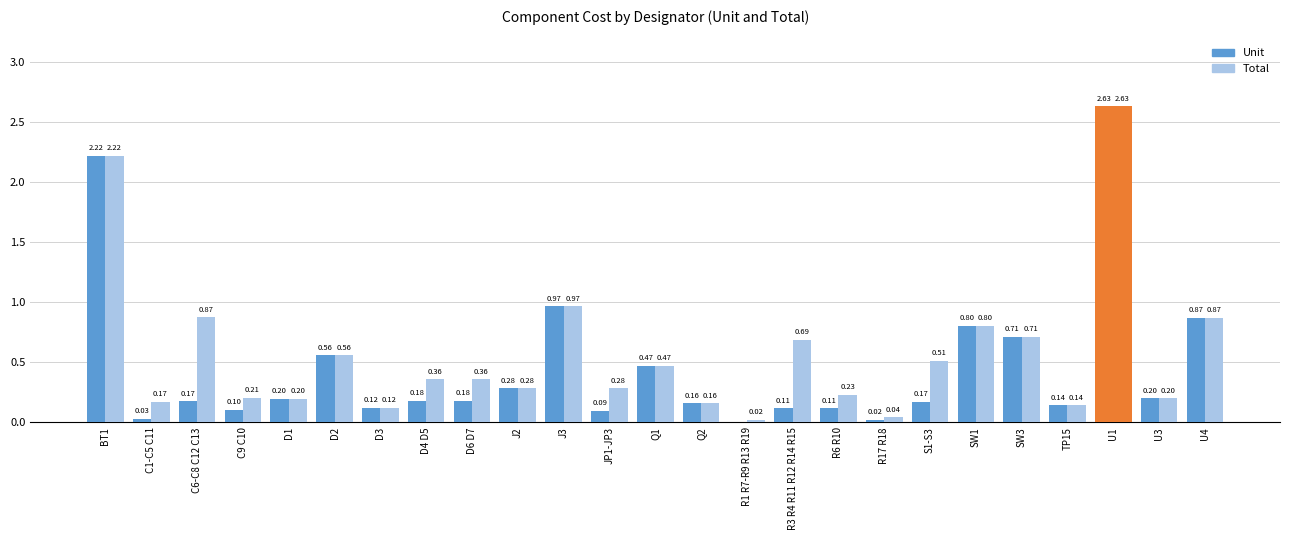

The value of Unit at D6 D7 is 0.3. True or false?

False